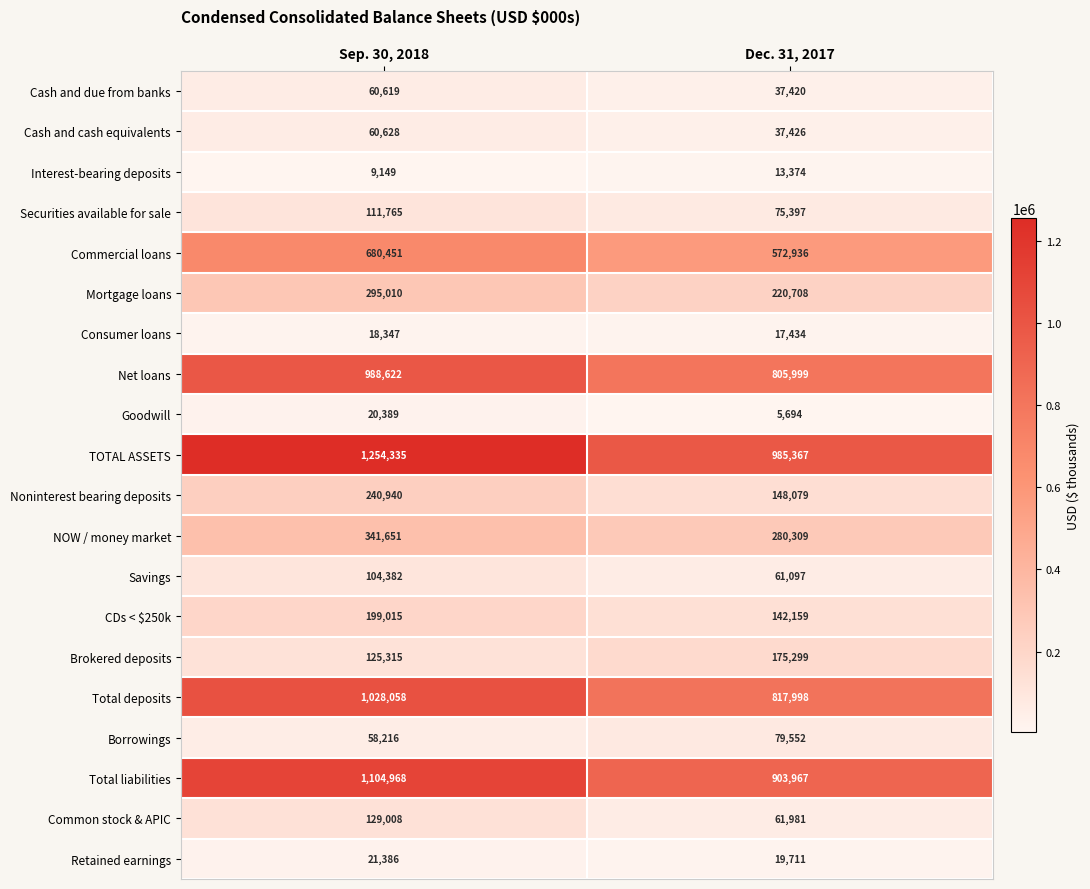

Which category has the highest value in the Cash and due from banks series?

Sep. 30, 2018